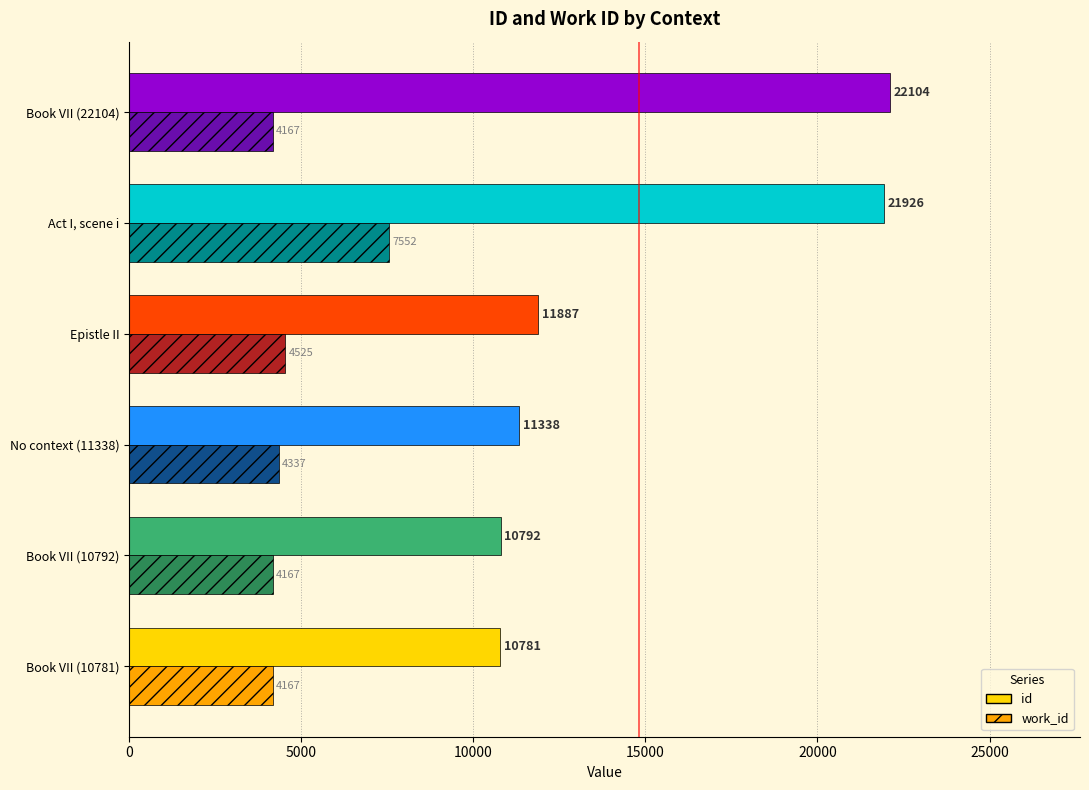

What is the sum of all id values?

88828